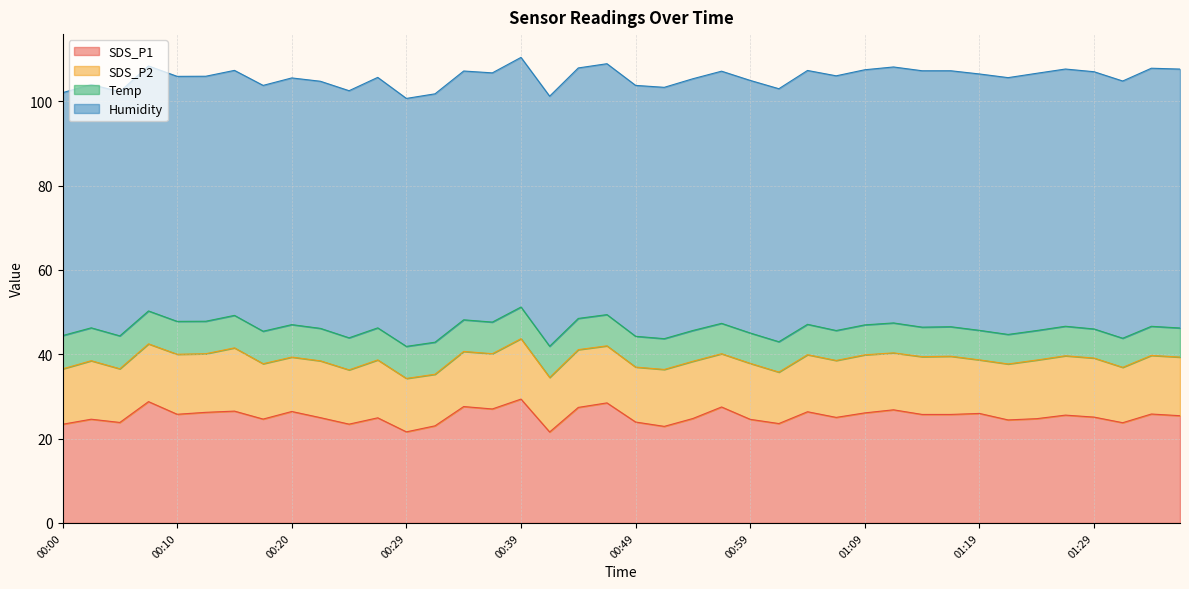

True or false: Temp and SDS_P1 cross at least once.

False